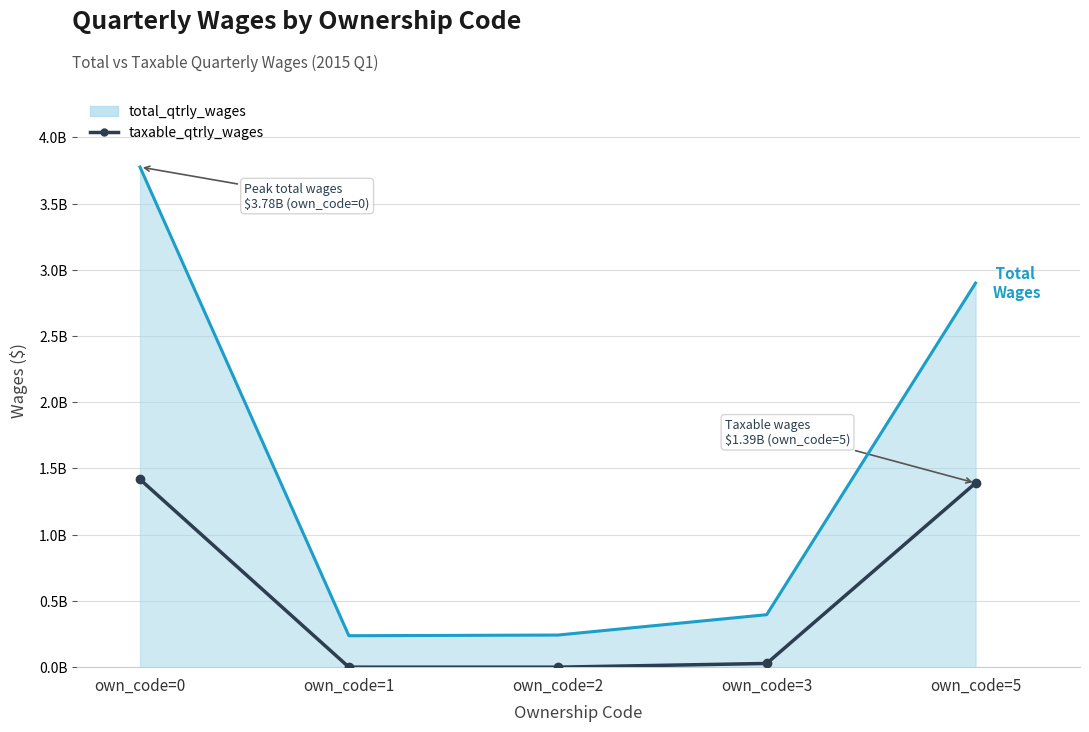

What is the approximate value of total_qtrly_wages_line at own_code=2?

242446541